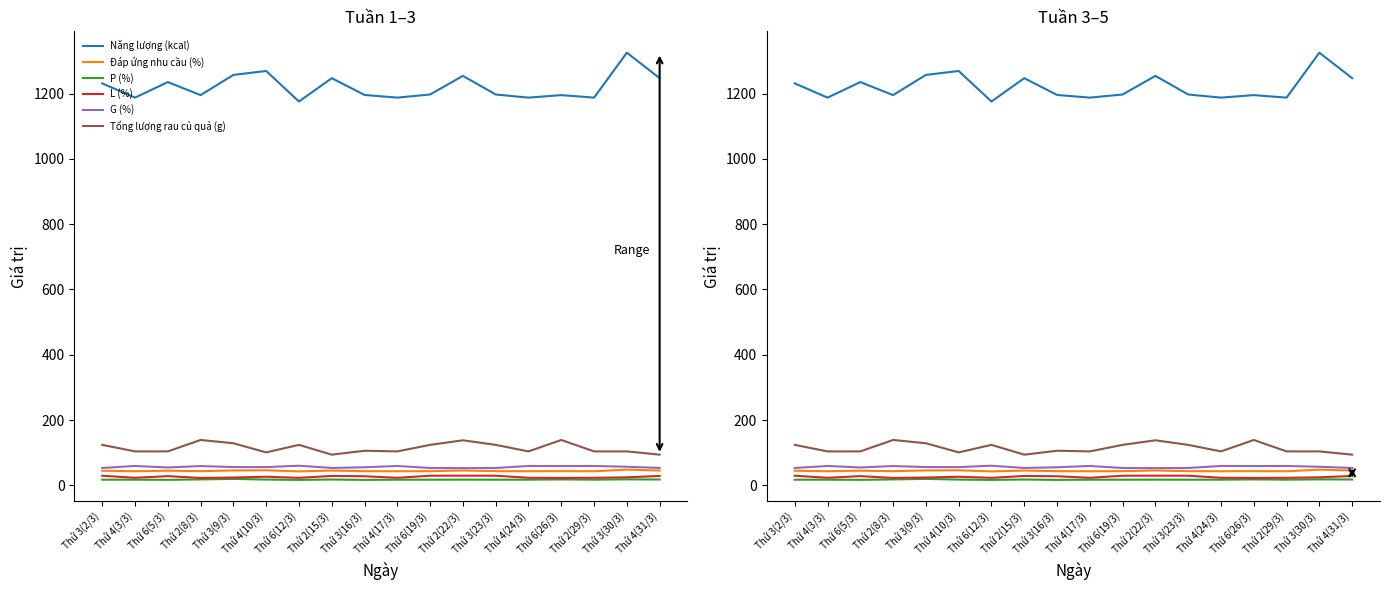

What value does the Đáp ứng nhu cầu (%) series have at Thứ 4(24/3)?

43.2